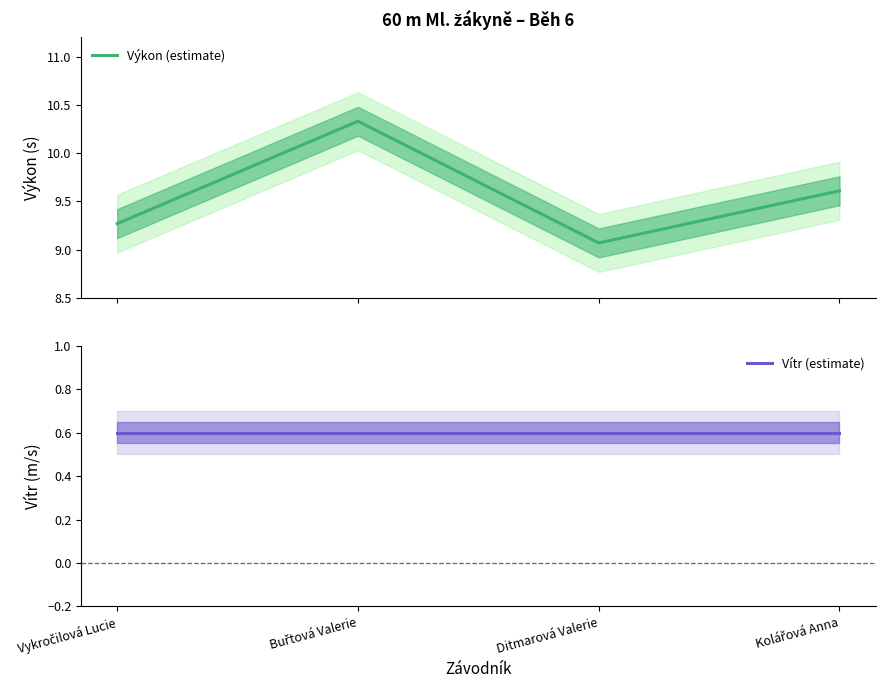

Which series has the largest total across all categories?

Výkon (estimate)